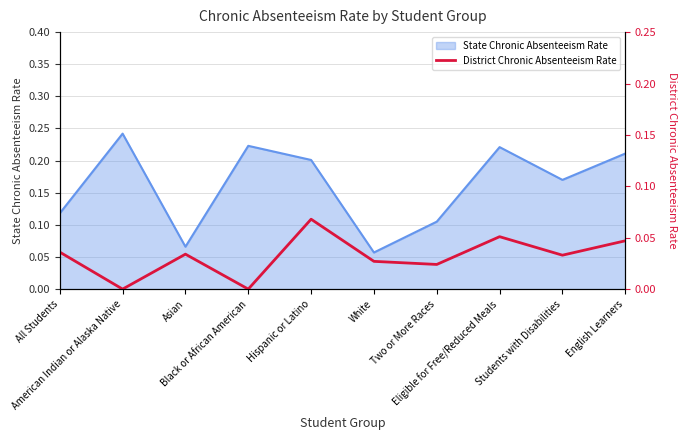

Reading left to right, what are all the values shown in this chart?

All Students=0.0	American Indian or Alaska Native=0.0	Asian=0.0	Black or African American=0.0	Hispanic or Latino=0.1	White=0.0	Two or More Races=0.0	Eligible for Free/Reduced Meals=0.1	Students with Disabilities=0.0	English Learners=0.0